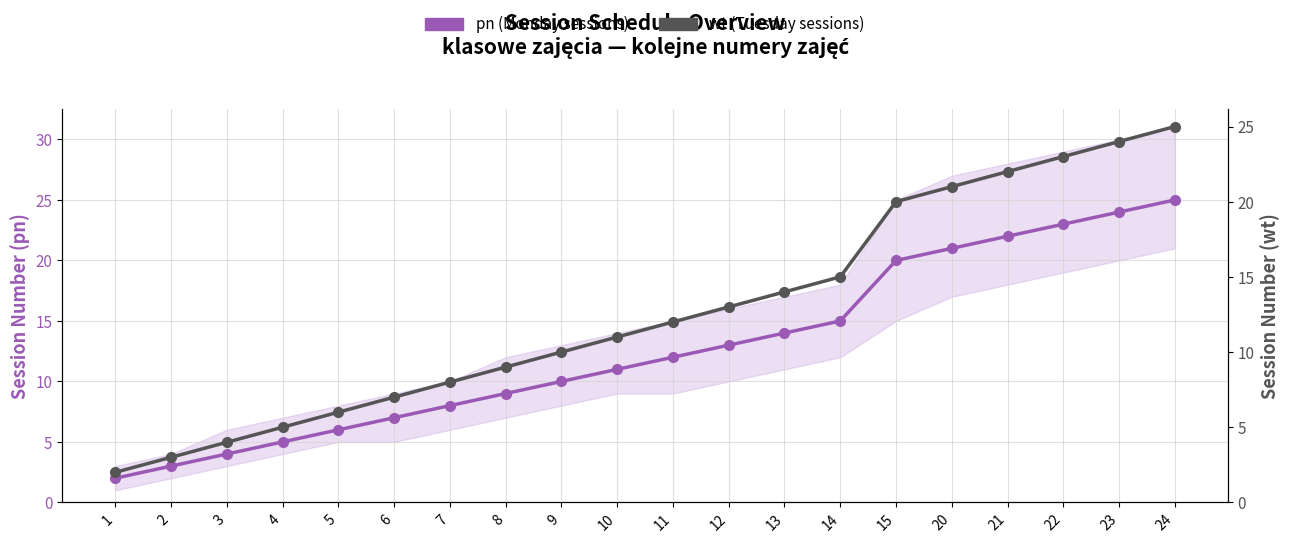

The wt (Tuesday sessions) series shows 1 at 2. True or false?

False